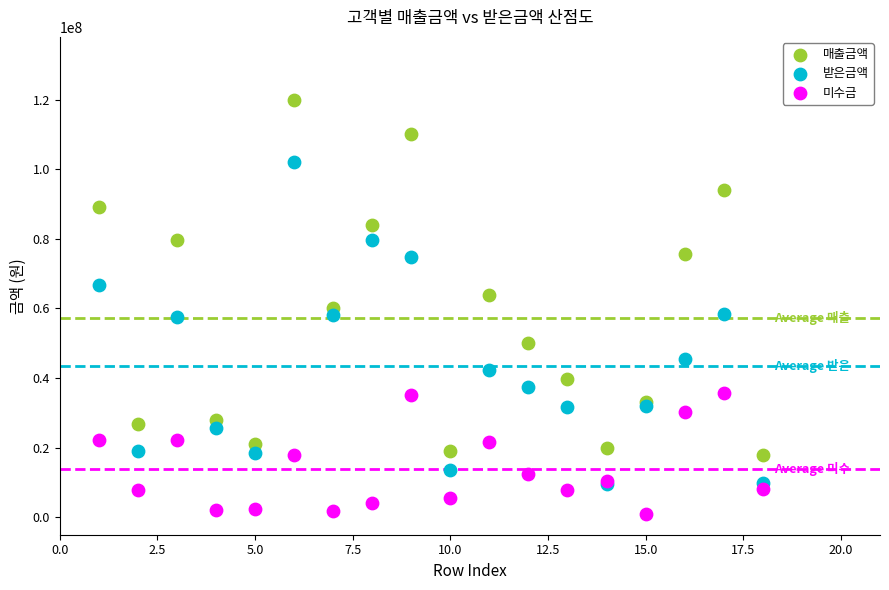

In the 매출금액 series, what Y value is closest to 69000000?

64000000